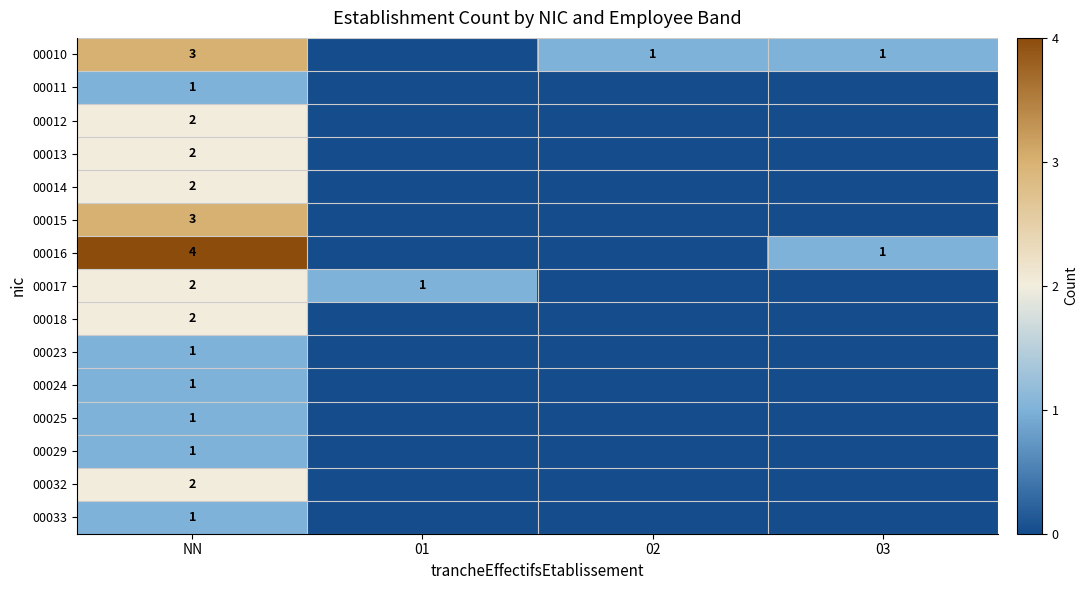

The 00017 series shows 0 at 01. True or false?

False